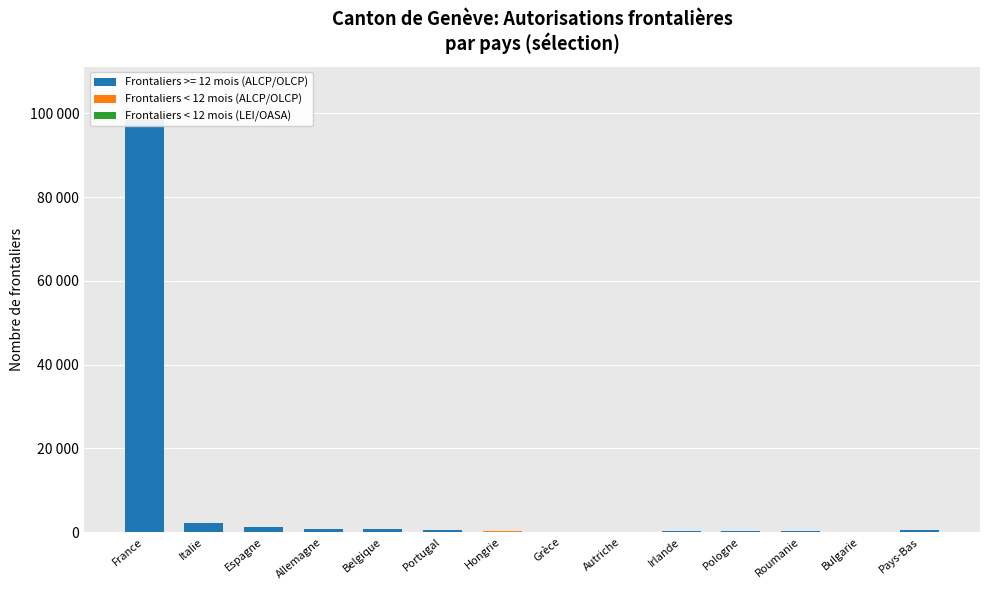

What are all the series names shown in the legend?

Frontaliers < 12 mois (ALCP/OLCP), Frontaliers < 12 mois (LEI/OASA)